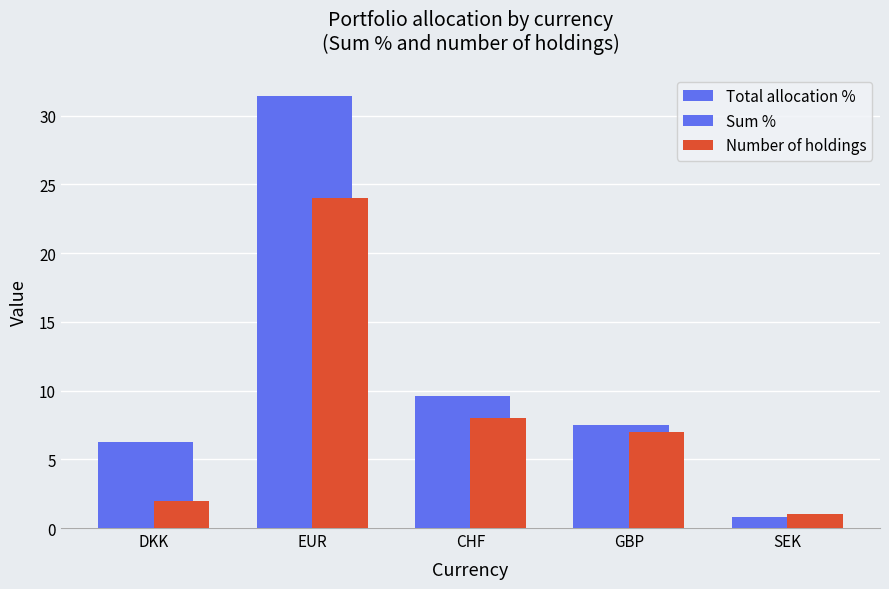

Where does the Total allocation % series first go above 7?

EUR